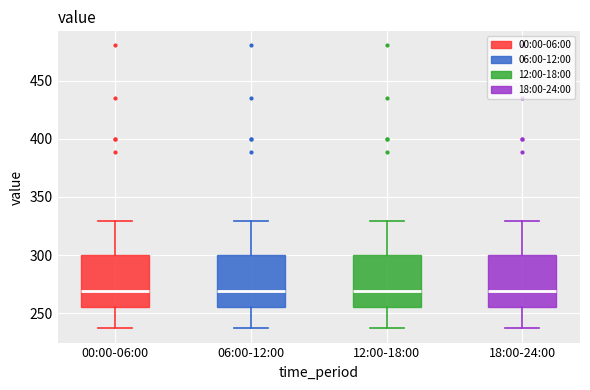

Where does the median line of the box for 00:00-06:00 sit on the y-axis? The values are not printed on the chart, so give them approximately, as read against the axis.

270